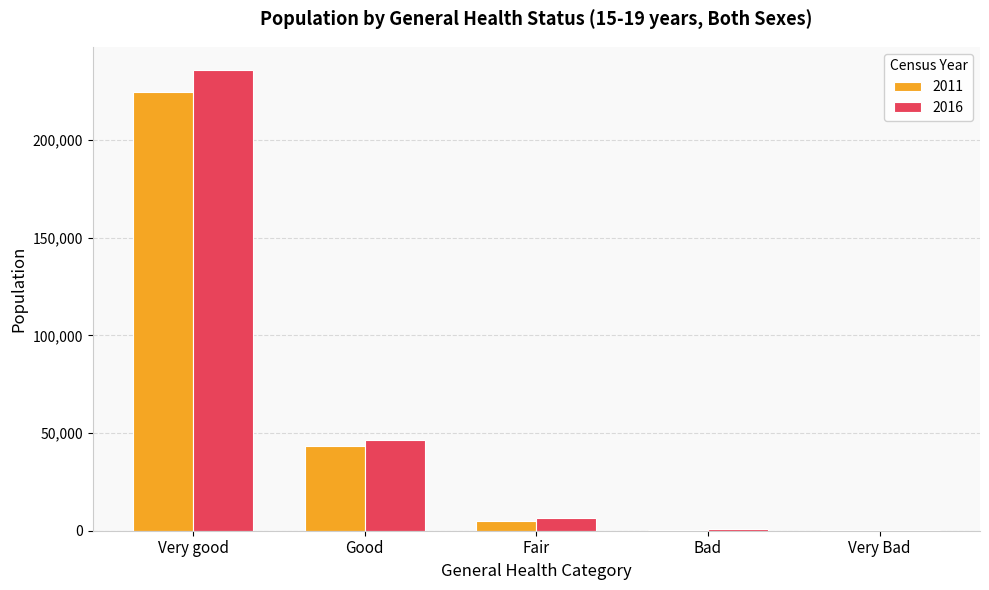

At which category is the sum across all series the highest?

Very good